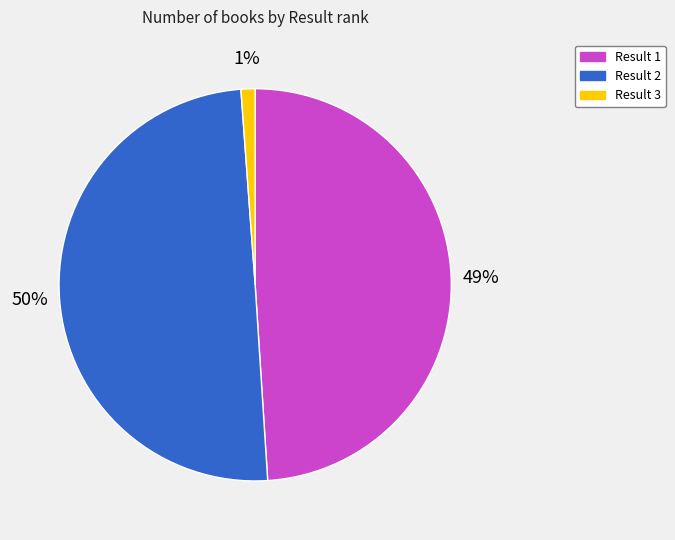

Does Result 3 represent more than half of the total?

No